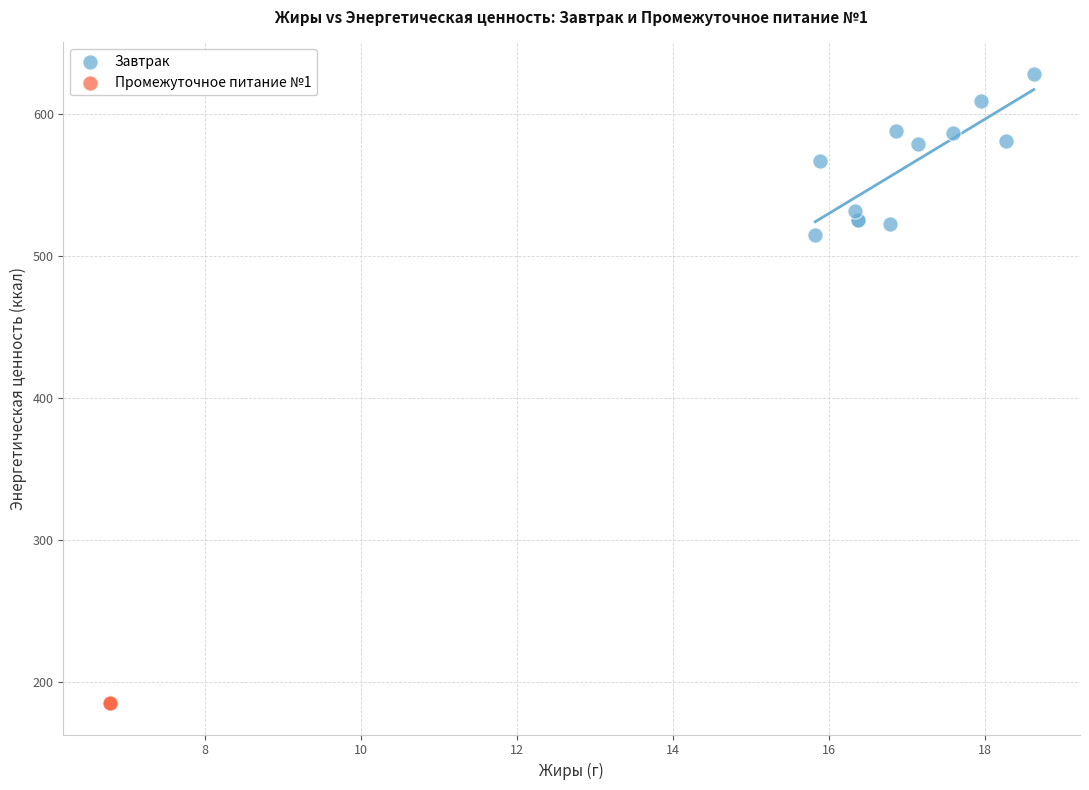

Which series contains the lowest Y value?

Промежуточное питание №1